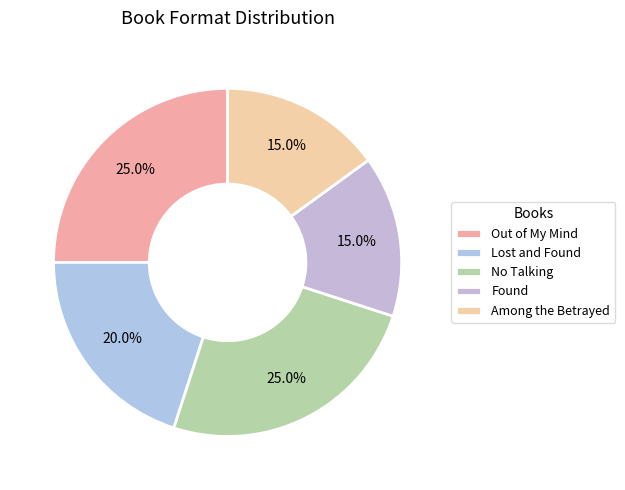

Count the number of slices in the pie.

5